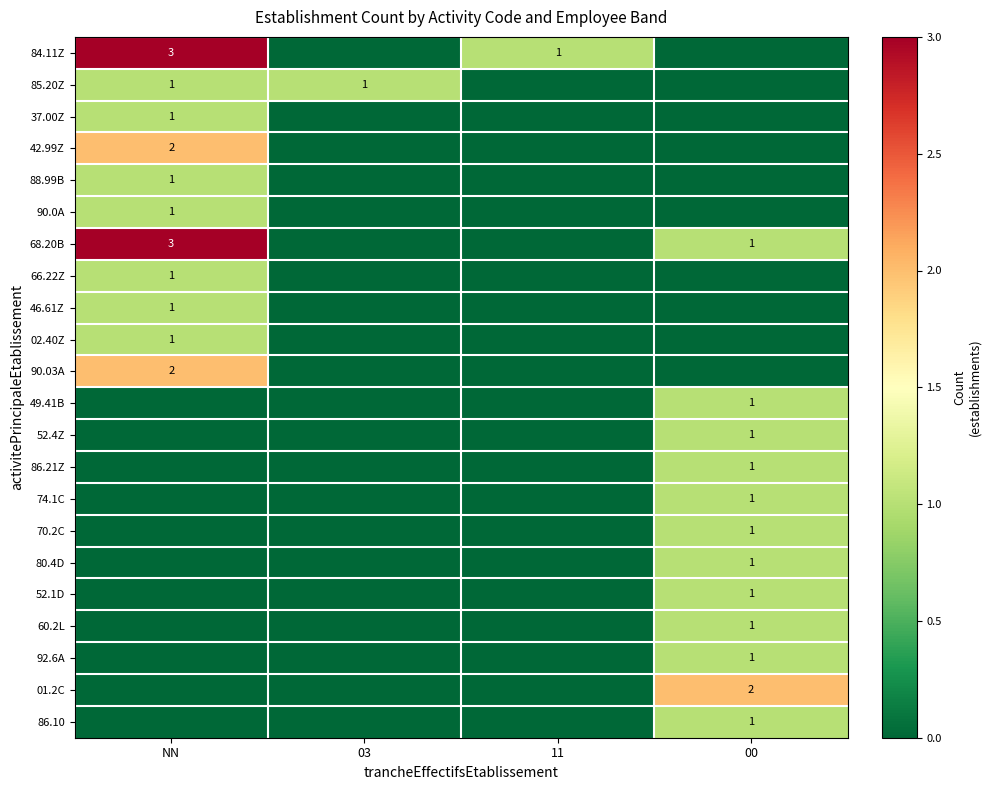

Is the value of 52.1D at 00 greater than the value of 84.11Z at NN?

No